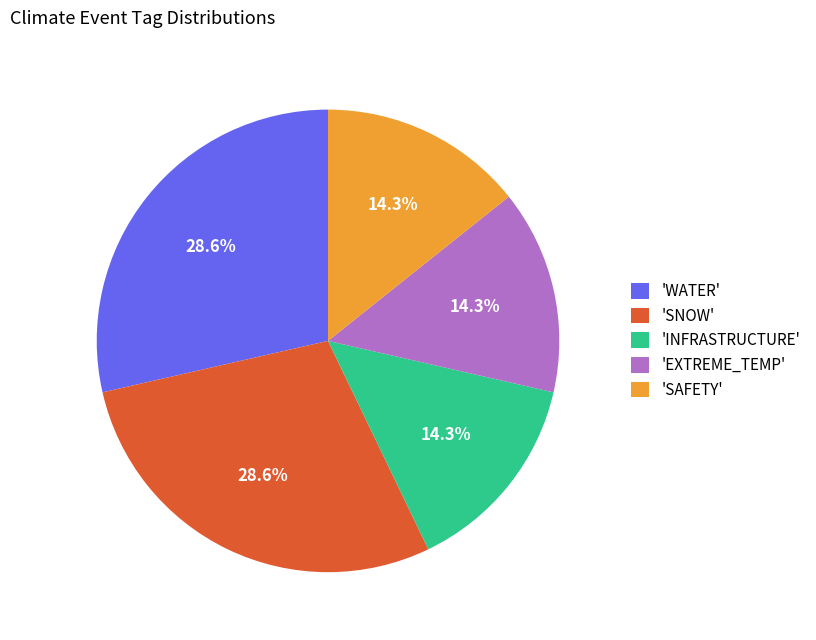

Approximately how many times larger is the value at 'SAFETY' compared to 'WATER'?

0.5